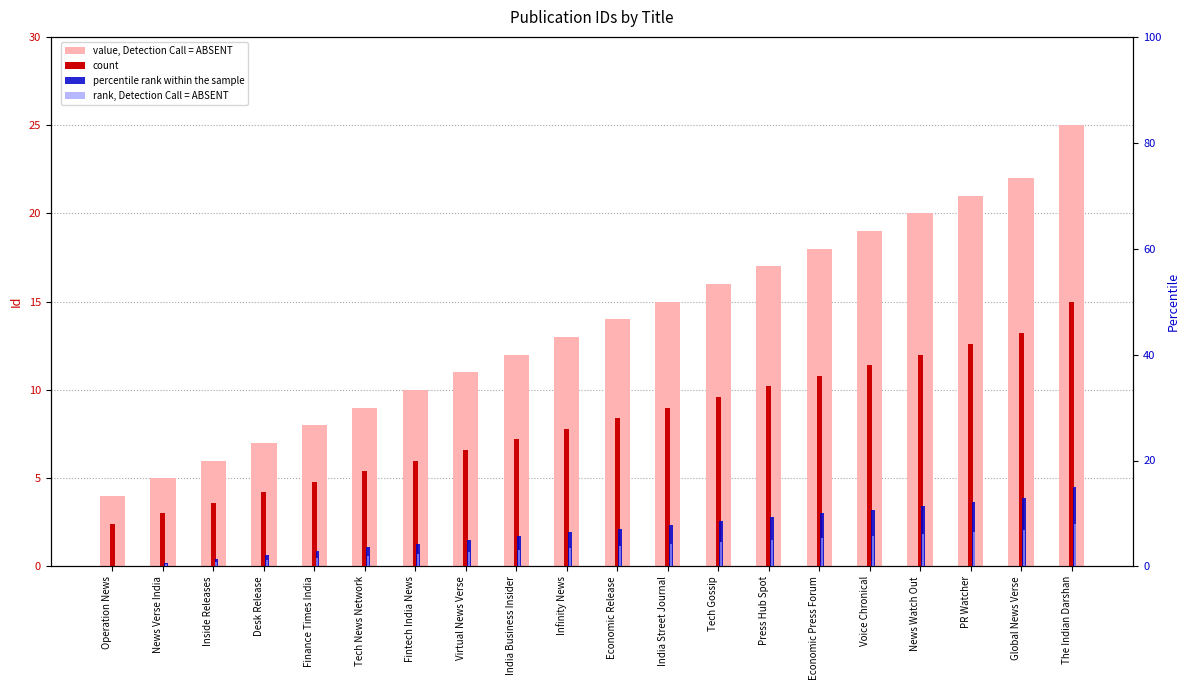

Is it true that value, Detection Call = ABSENT equals 20.0 at News Watch Out?

True